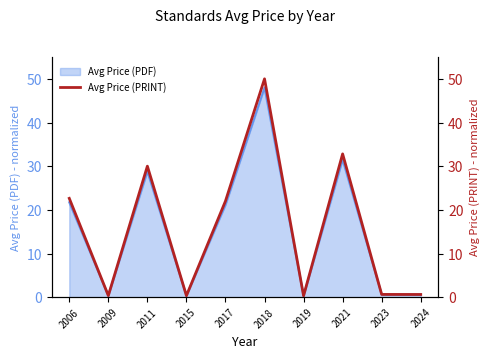

At which category does the chart reach its peak across all series?

2018